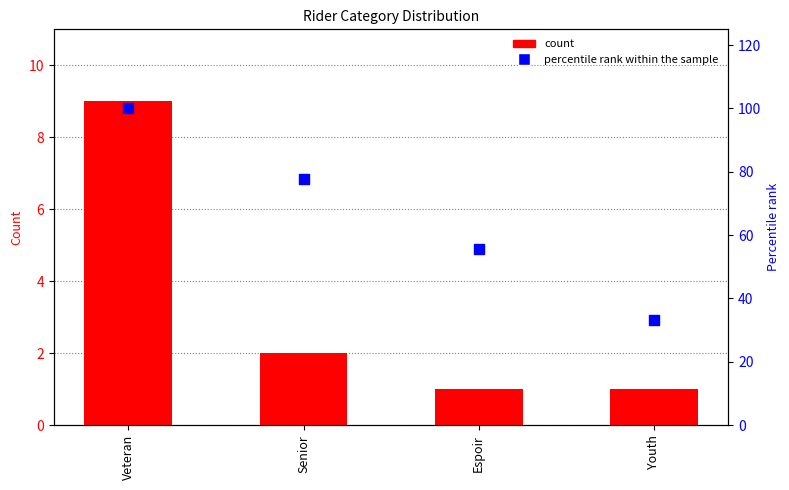

What is the total value across all series at Youth?

34.3